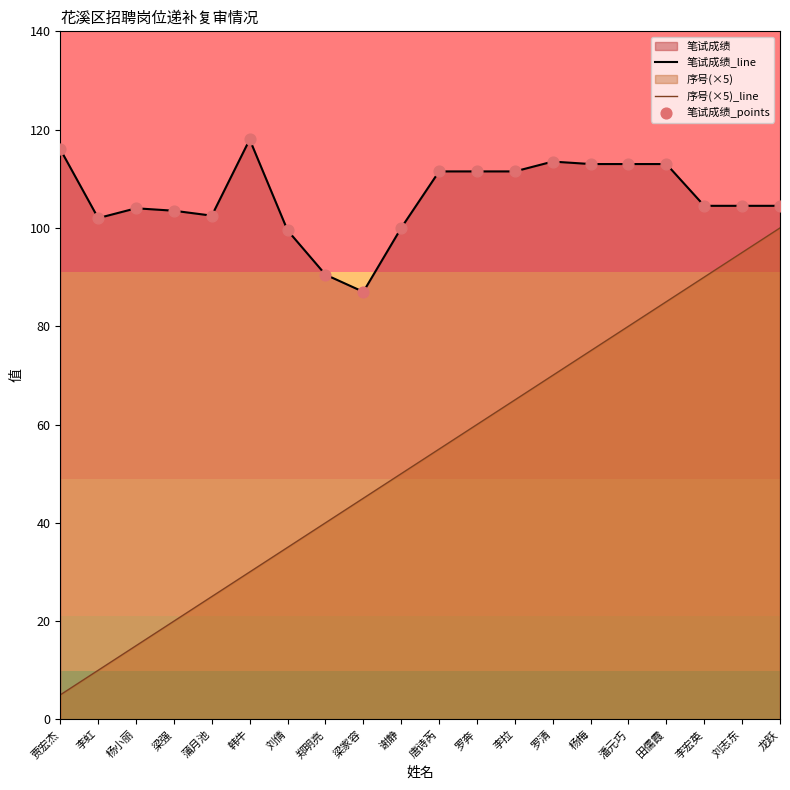

Which series contains the lowest Y value?

序号(×5)_line